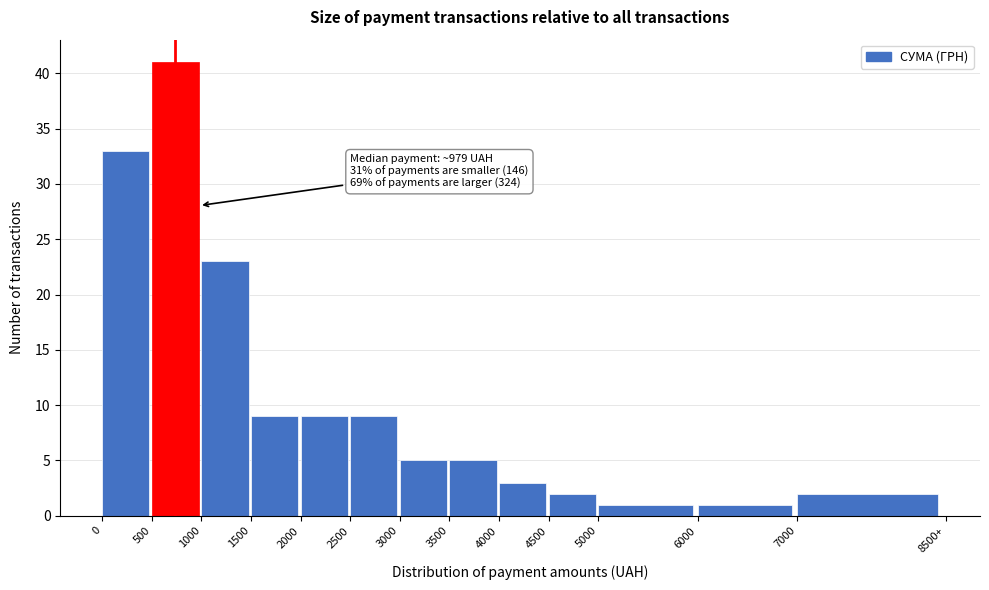

Reading left to right, extract all data points from this chart.

33	41	23	9	9	9	5	5	3	2	1	1	2